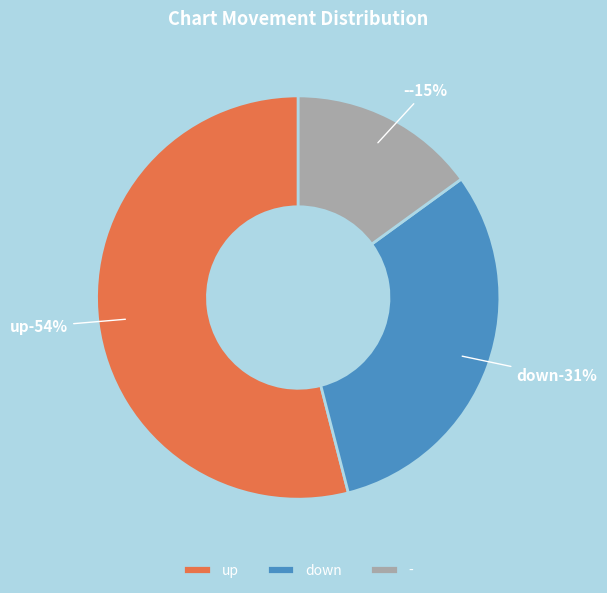

The down slice represents 22% of the pie. True or false?

False